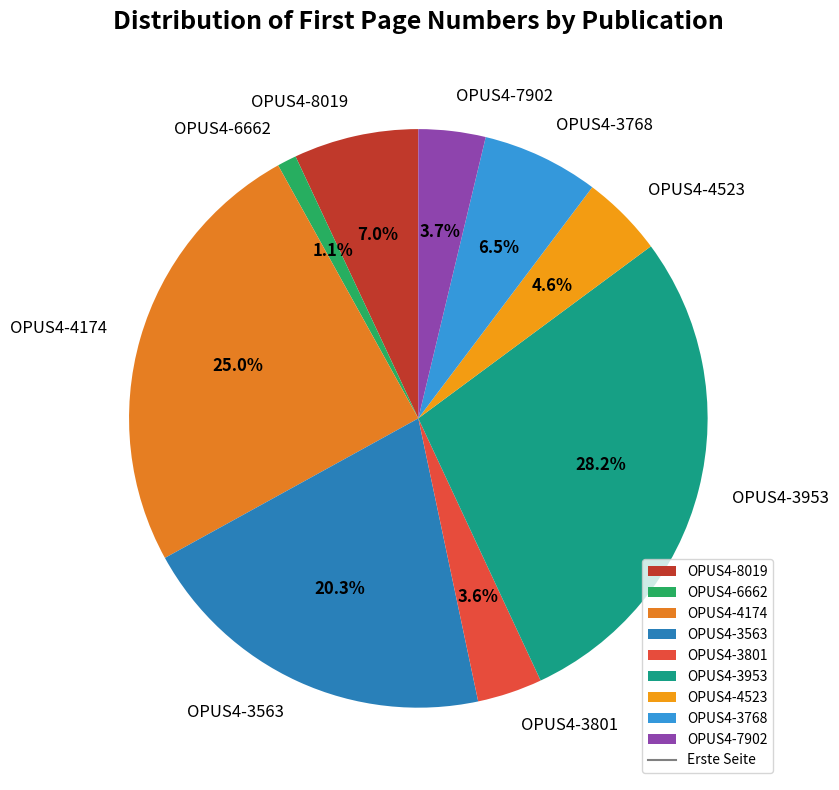

To the nearest percent, what is the combined percentage of OPUS4-4523 and OPUS4-8019?

12%